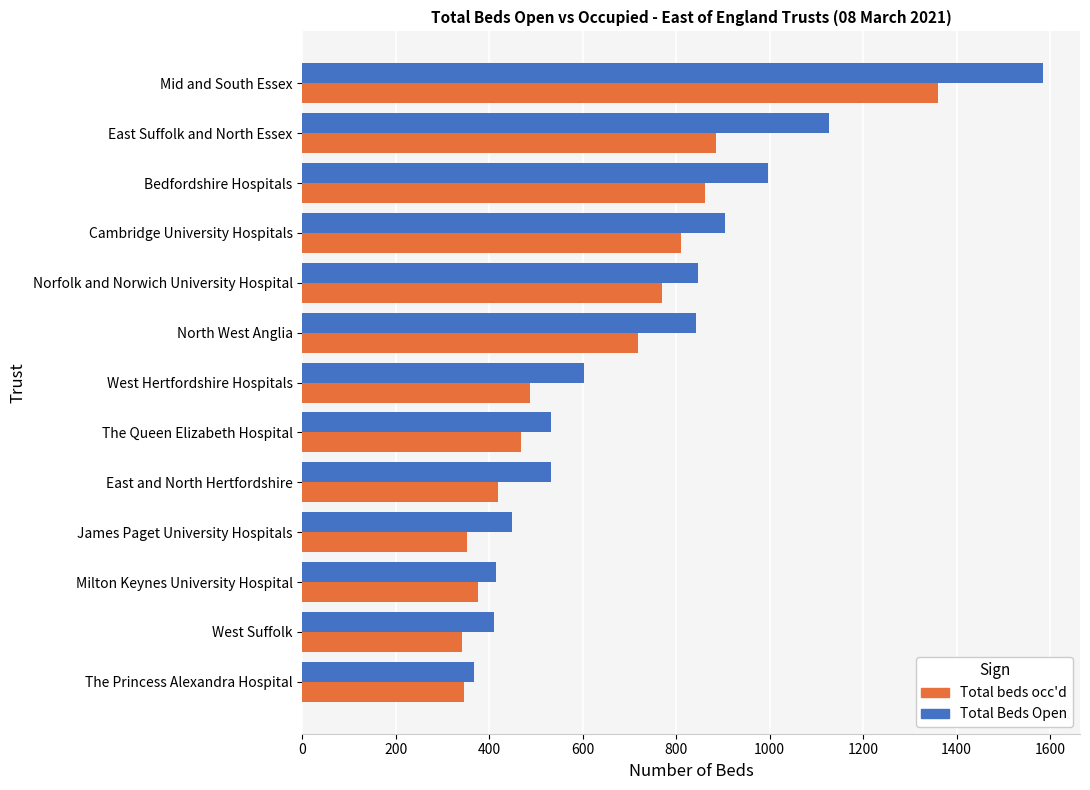

Count the number of categories in the chart.

13